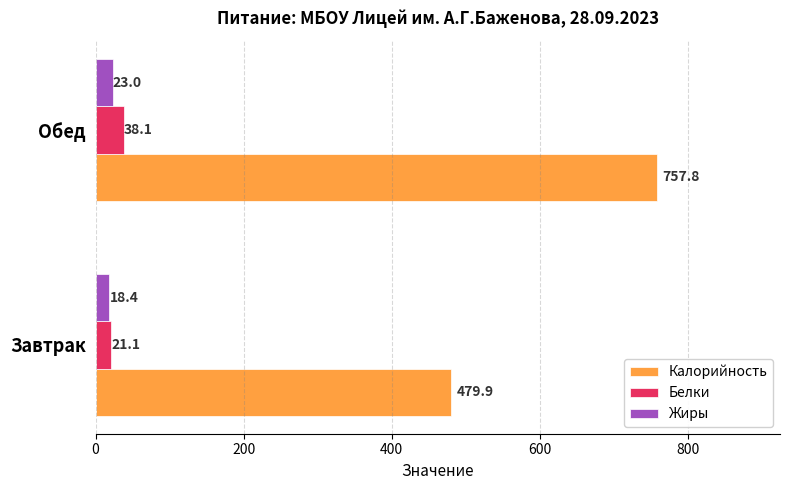

Is the value of Жиры at Завтрак greater than the value of Белки at Завтрак?

No